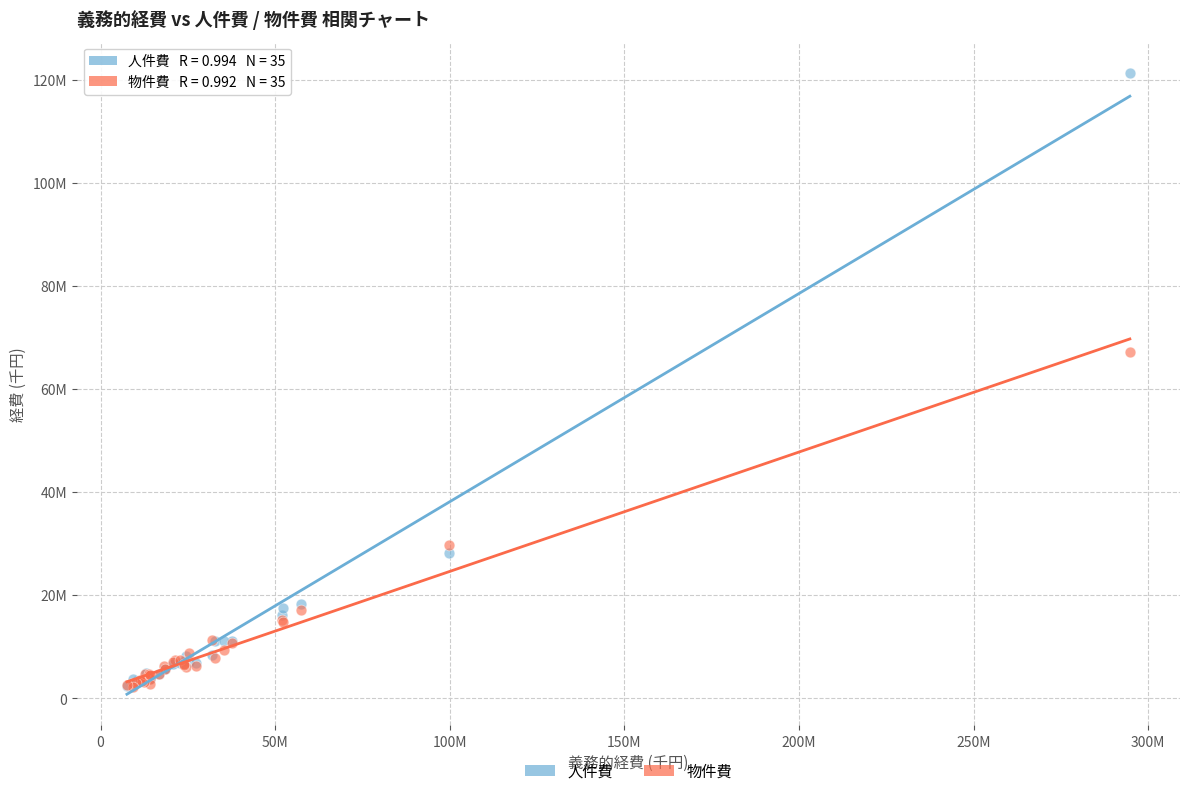

What are all the series names shown in the legend?

人件費, 物件費